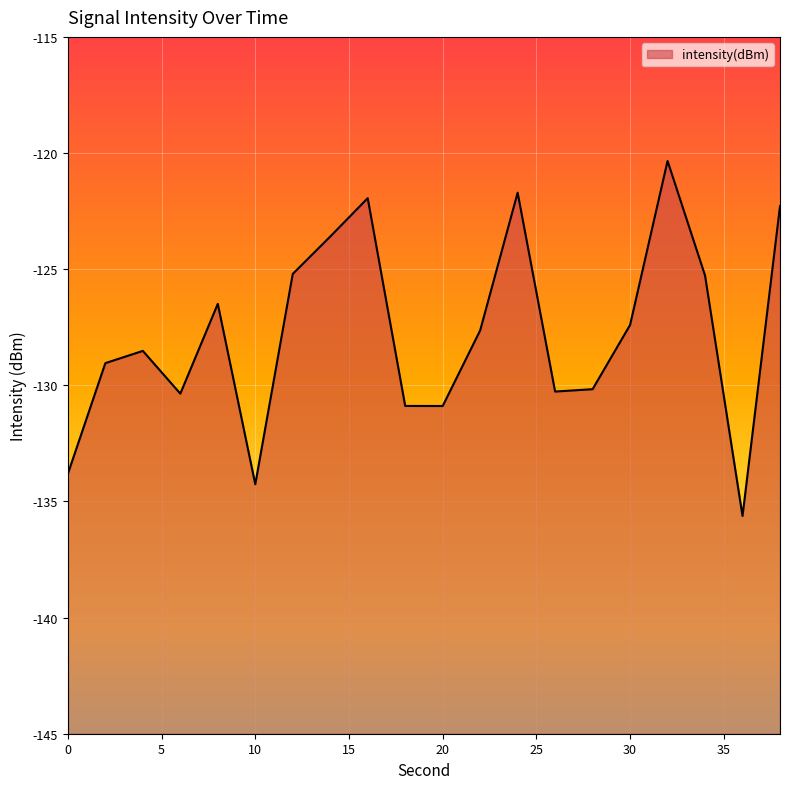

How many lines are shown in the chart?

1